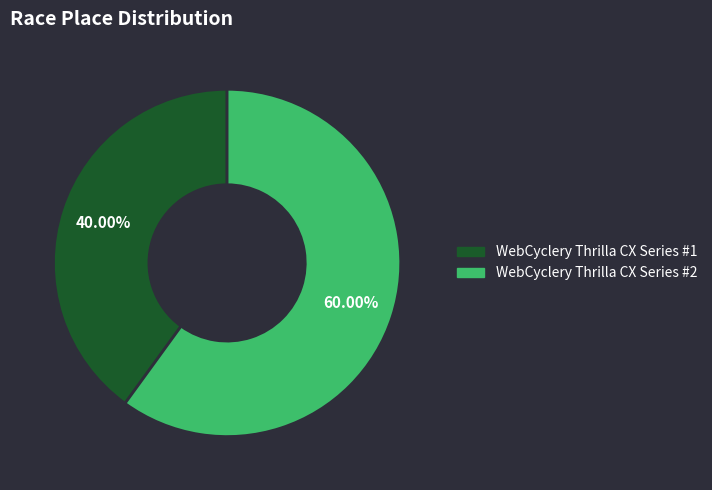

How many segments does this pie chart have?

2